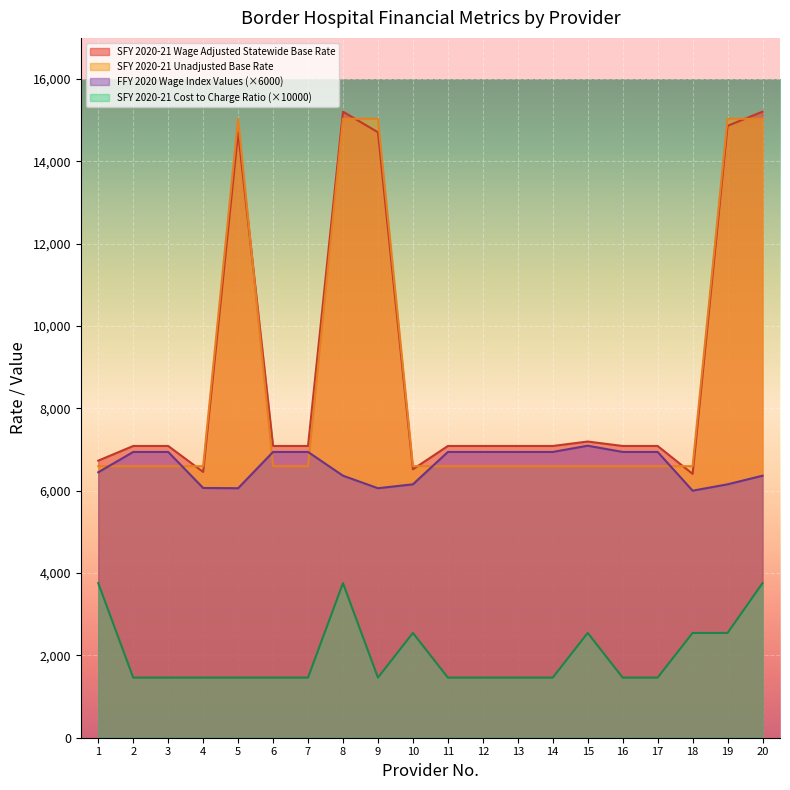

At 4, list the series in order from largest to smallest.

SFY 2020-21 Unadjusted Base Rate, SFY 2020-21 Wage Adjusted Statewide Base Rate, FFY 2020 Wage Index Values (×6000), SFY 2020-21 Cost to Charge Ratio (×10000)